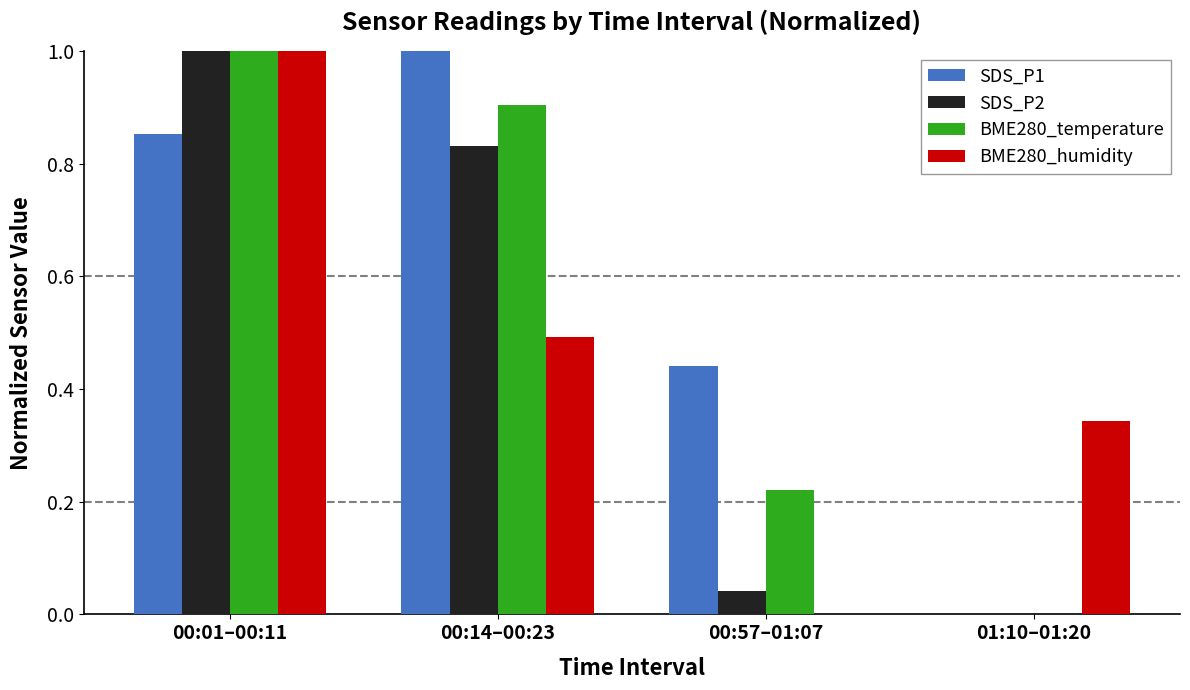

What is the sum of all SDS_P1 values?

2.3